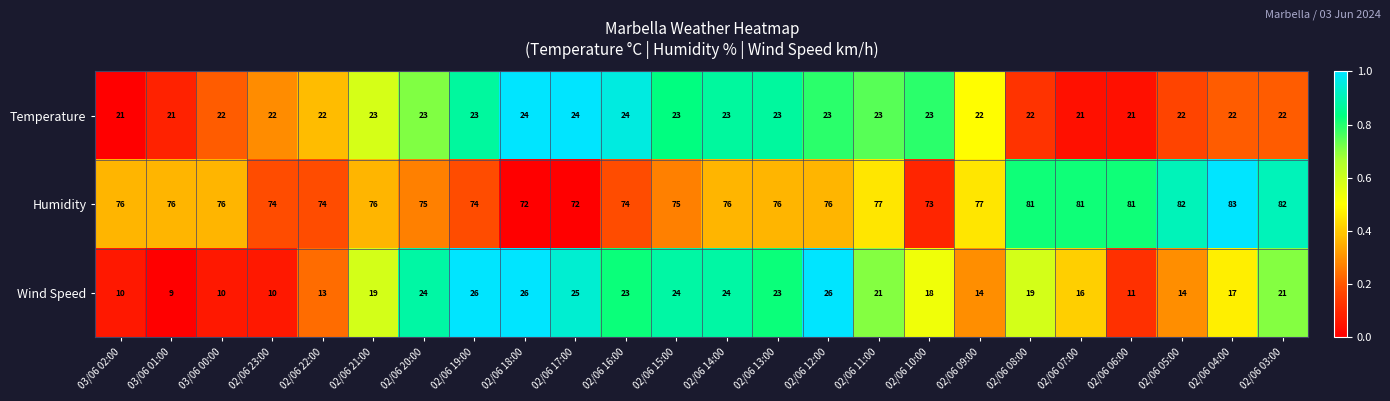

Which series has the widest spread of values?

Wind Speed